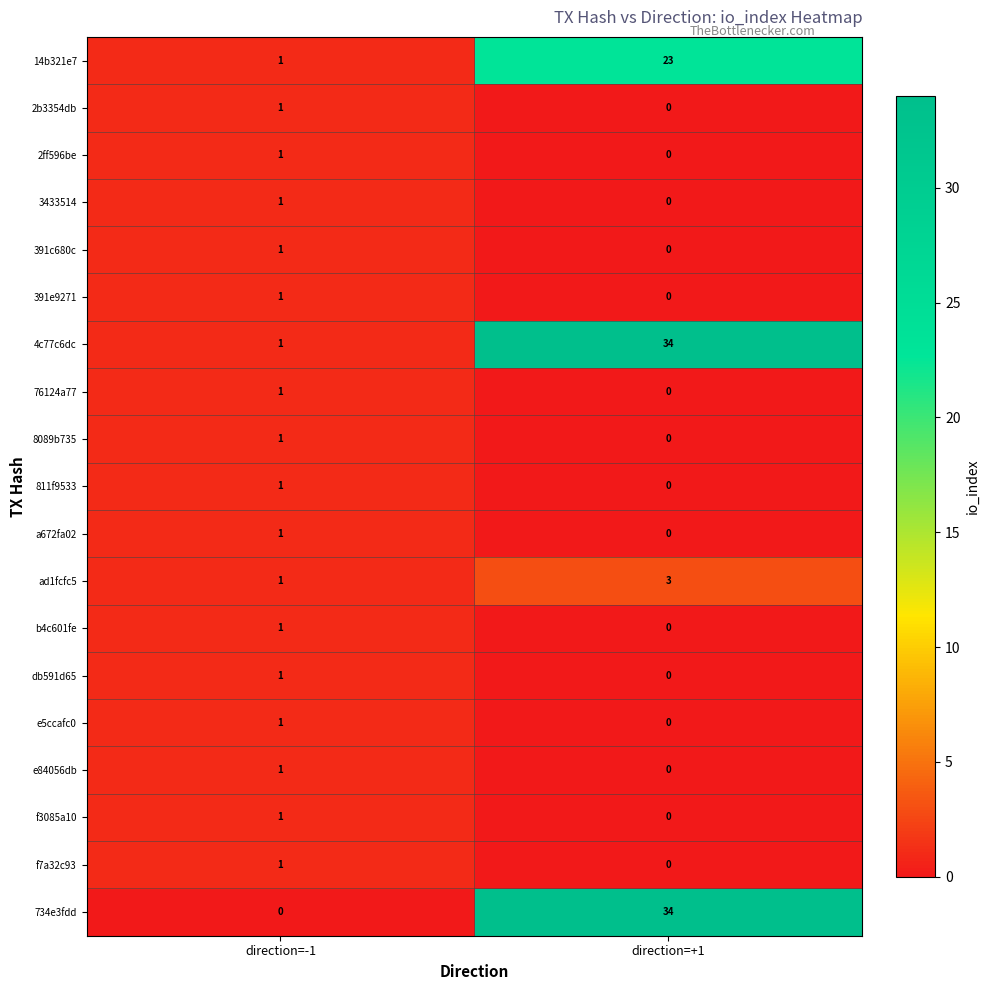

The e84056db series shows 1 at direction=-1. True or false?

True